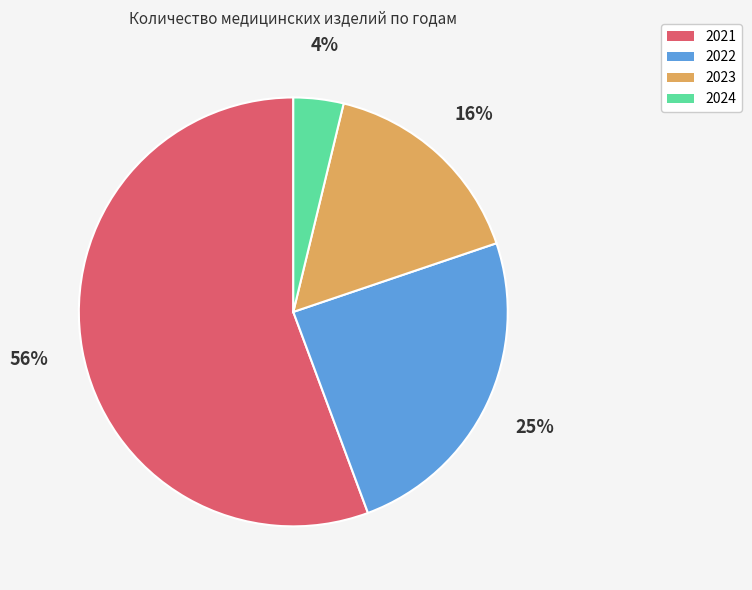

Which slice is the largest?

2021